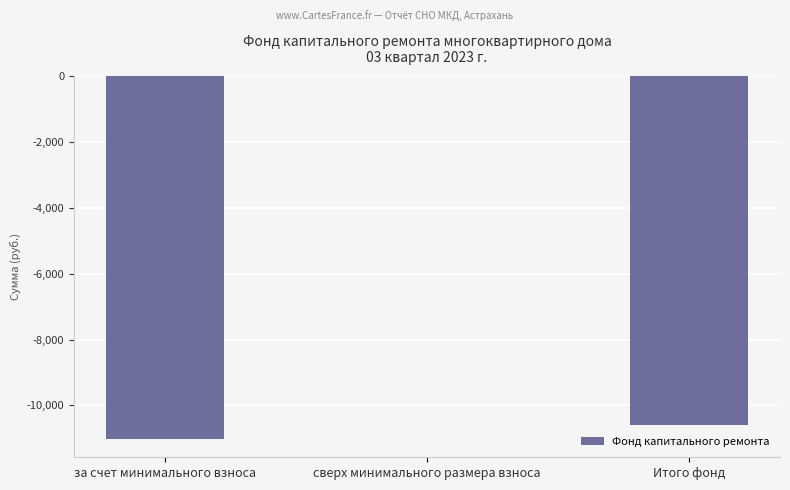

Between Итого фонд and за счет минимального взноса, which is larger?

Итого фонд